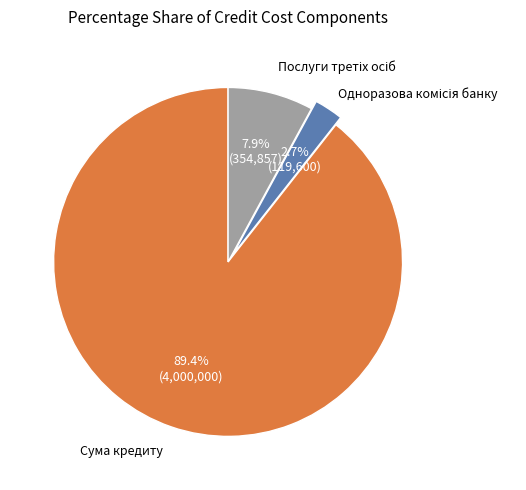

Is there a majority slice in this chart?

Yes